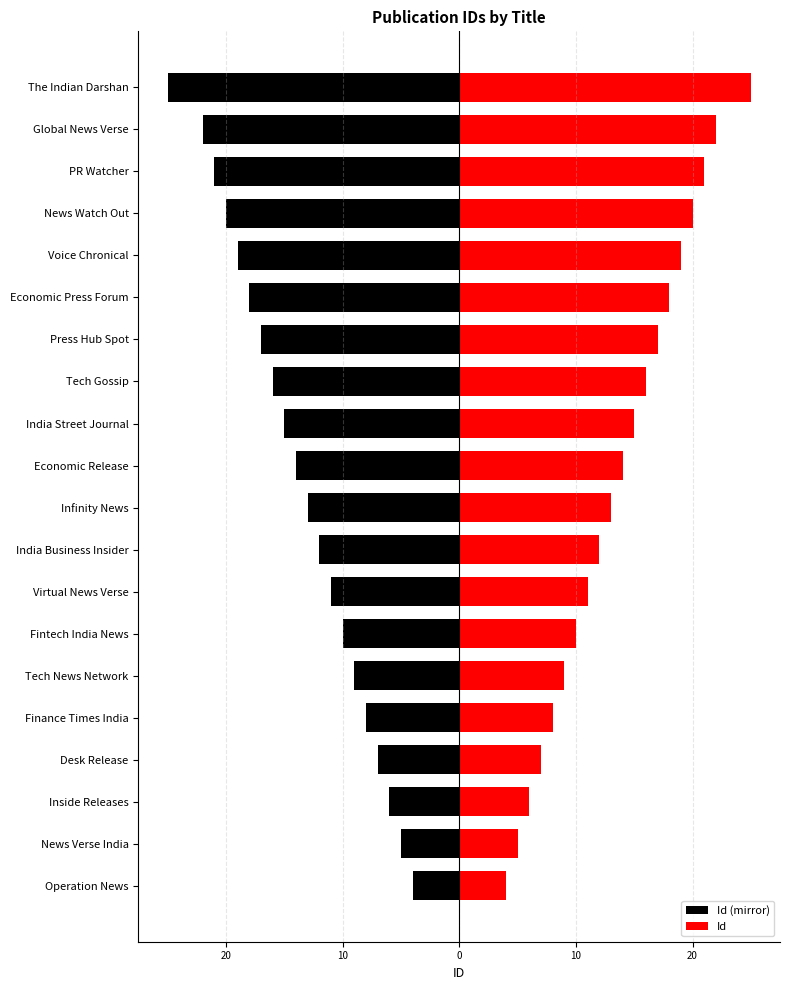

Is the value of Id at News Watch Out greater than the value of Id (mirror) at India Business Insider?

Yes